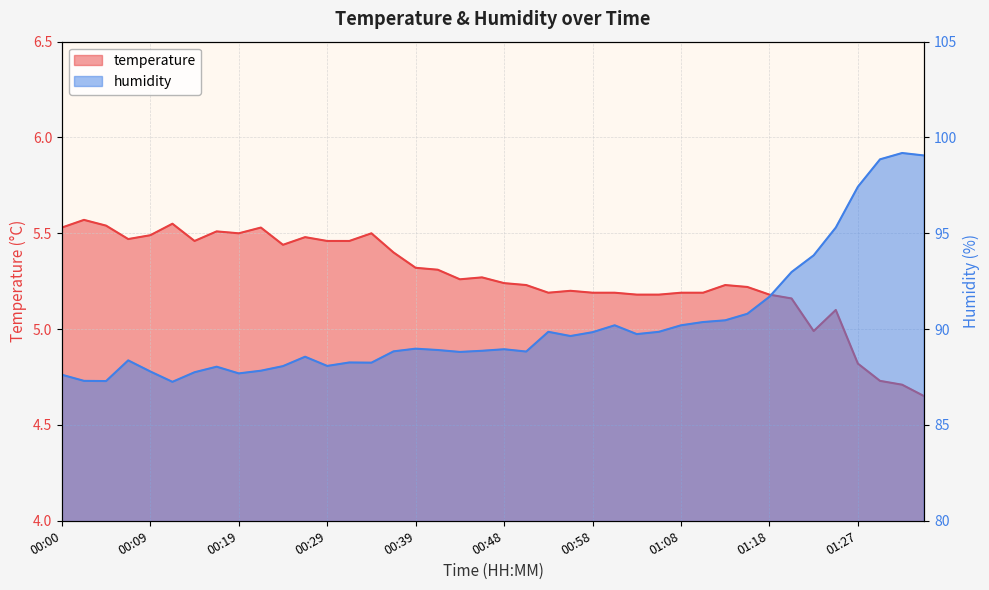

Where is the first local minimum for temperature?

00:07